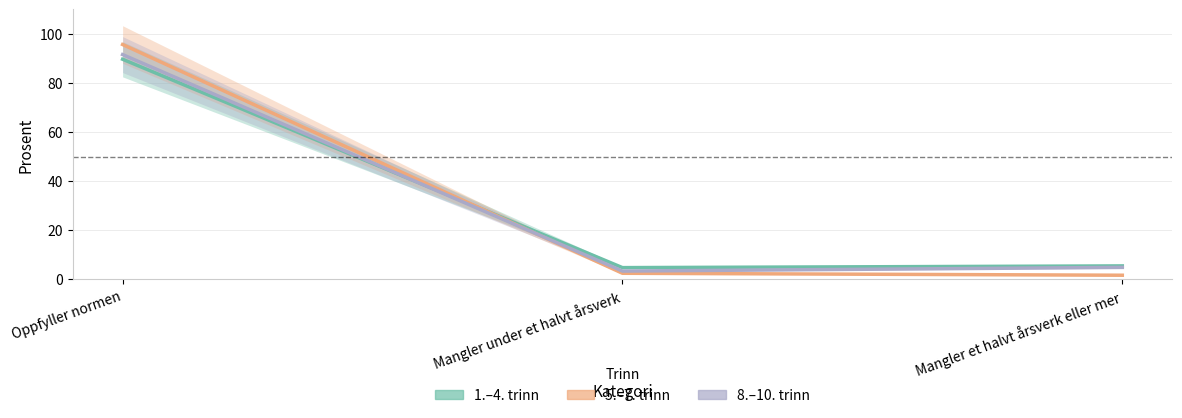

Which series changed the most between Oppfyller normen and Mangler under et halvt årsverk?

5.–7. trinn